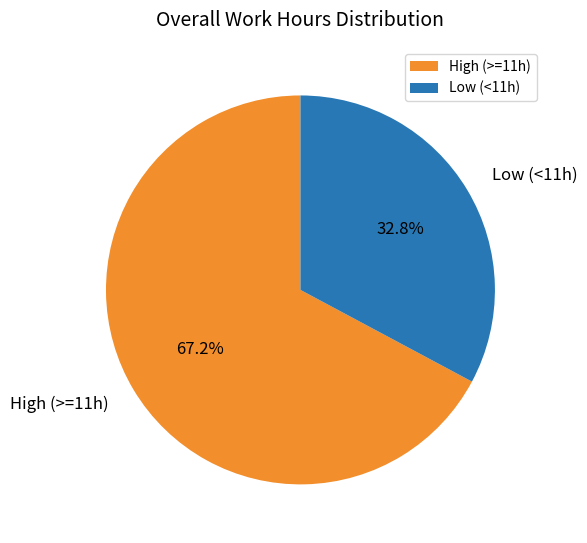

Is there a majority slice in this chart?

Yes